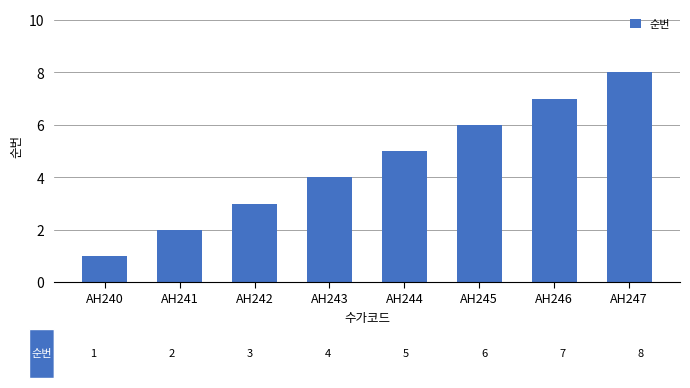

What is the greatest value displayed?

8